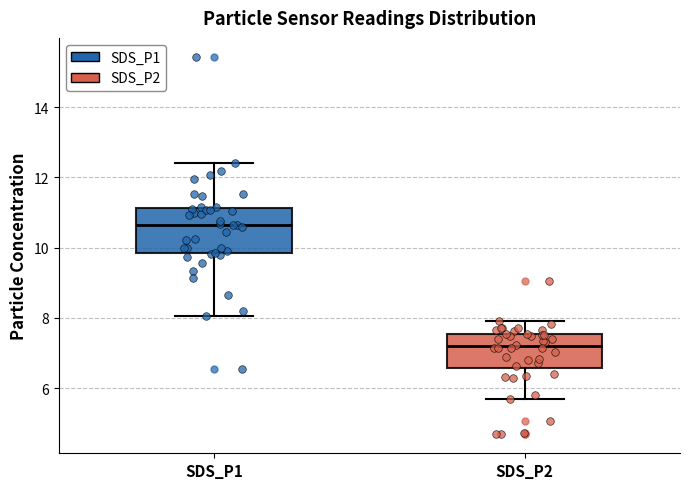

Reading left to right, transcribe this box plot: for each box, give where its median line is, the range the box spans, and where its two whiskers end, as read against the y-axis. The values are not printed on the chart, so give them approximately, as read against the axis.

SDS_P1: median 10.6, box 9.8 to 11.2, whiskers 8.0 to 12.4
SDS_P2: median 7.2, box 6.6 to 7.6, whiskers 5.8 to 8.0